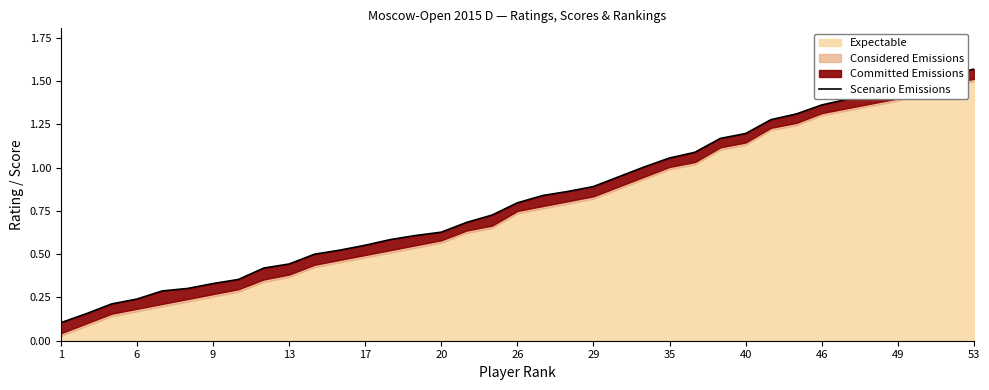

Is it true that the value at 35 is 0.6?

False